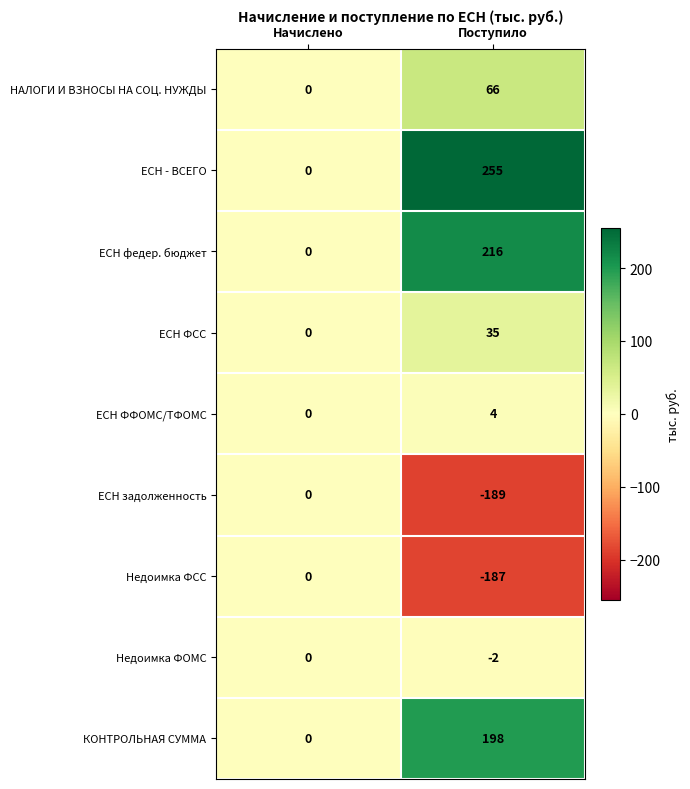

Reading left to right, extract all data points from this chart.

НАЛОГИ И ВЗНОСЫ НА СОЦ. НУЖДЫ: Начислено=0	Поступило=66
ЕСН - ВСЕГО: Начислено=0	Поступило=255
ЕСН федер. бюджет: Начислено=0	Поступило=216
ЕСН ФСС: Начислено=0	Поступило=35
ЕСН ФФОМС/ТФОМС: Начислено=0	Поступило=4
ЕСН задолженность: Начислено=0	Поступило=-189
Недоимка ФСС: Начислено=0	Поступило=-187
Недоимка ФОМС: Начислено=0	Поступило=-2
КОНТРОЛЬНАЯ СУММА: Начислено=0	Поступило=198